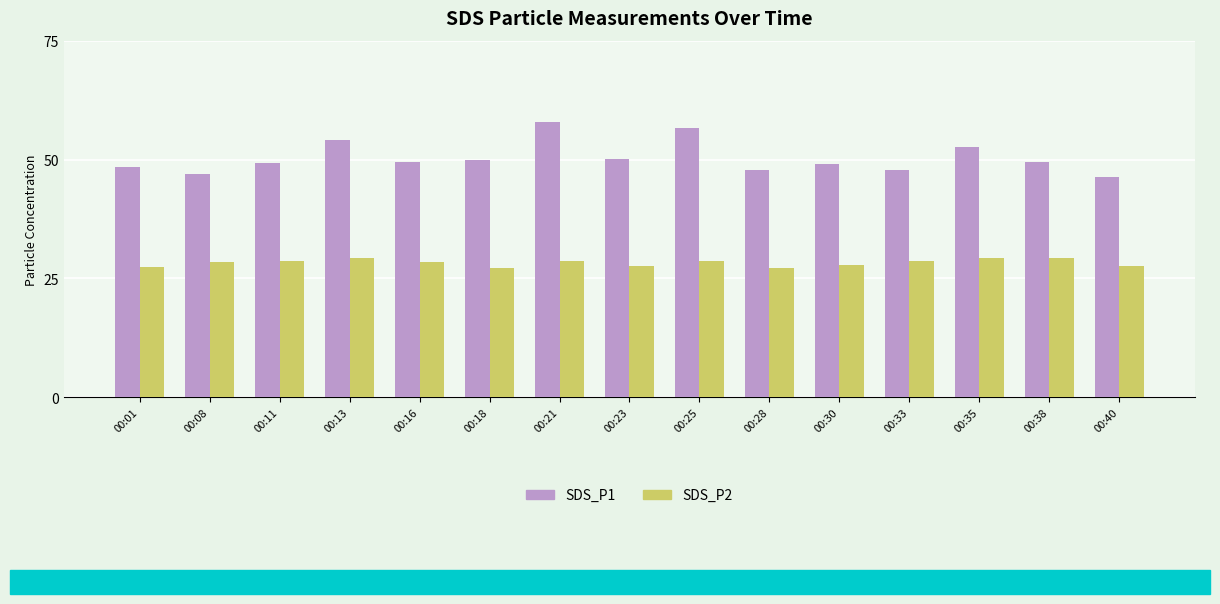

Are the bars horizontal?

No